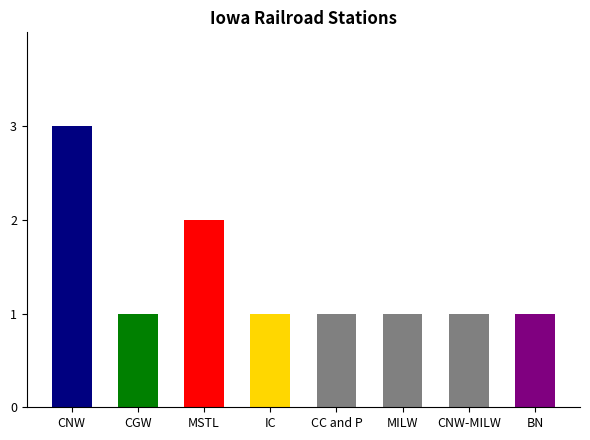

Which has a higher value, CNW-MILW or MSTL?

MSTL